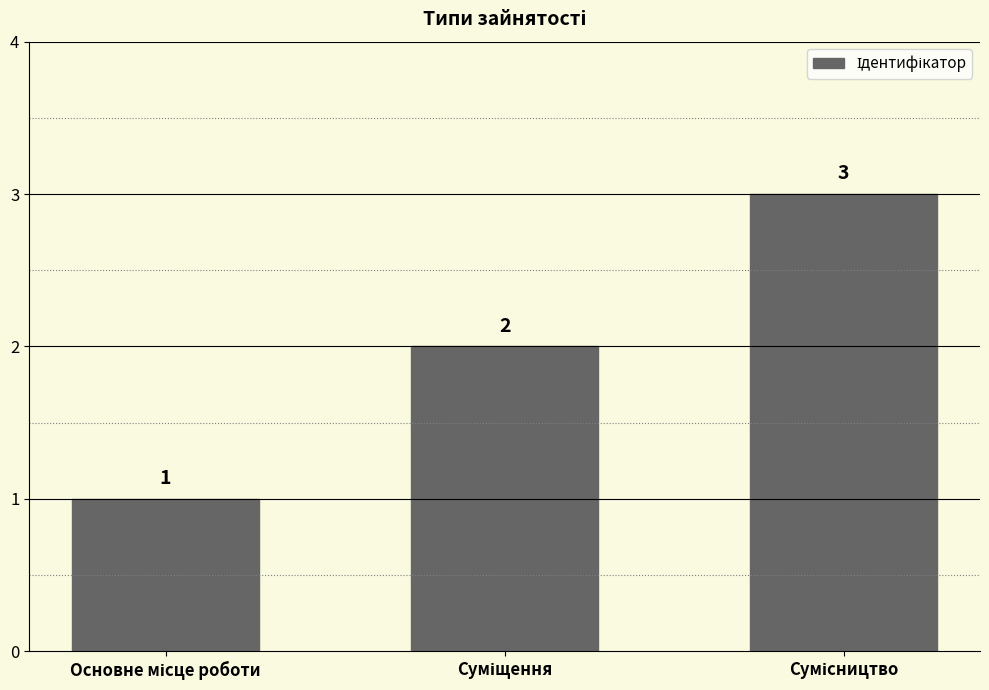

Are the bars horizontal?

No